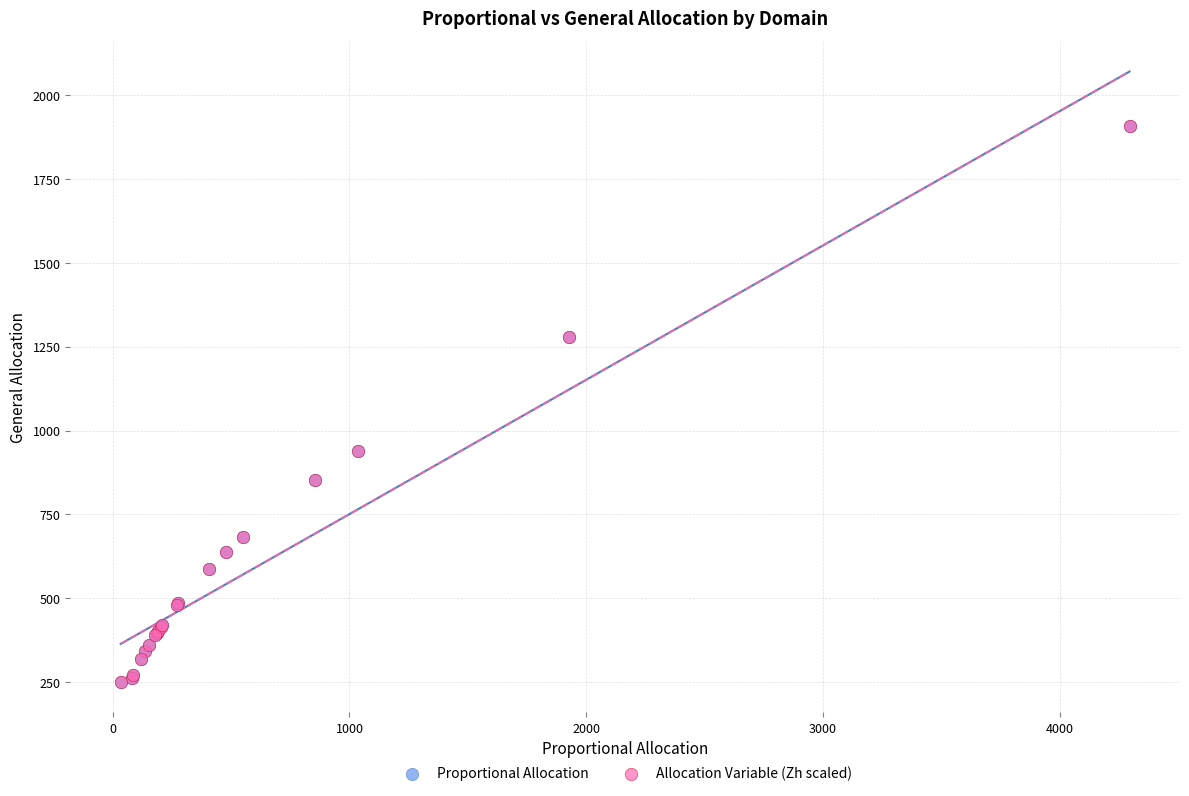

What are all the series names shown in the legend?

Proportional Allocation, Allocation Variable (Zh scaled)